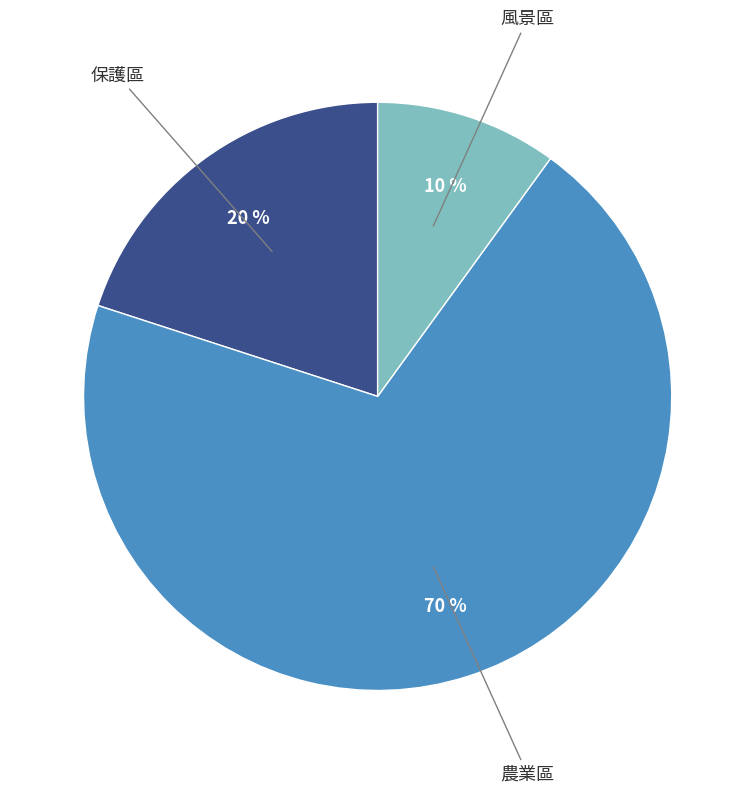

Does any single category account for the majority?

Yes